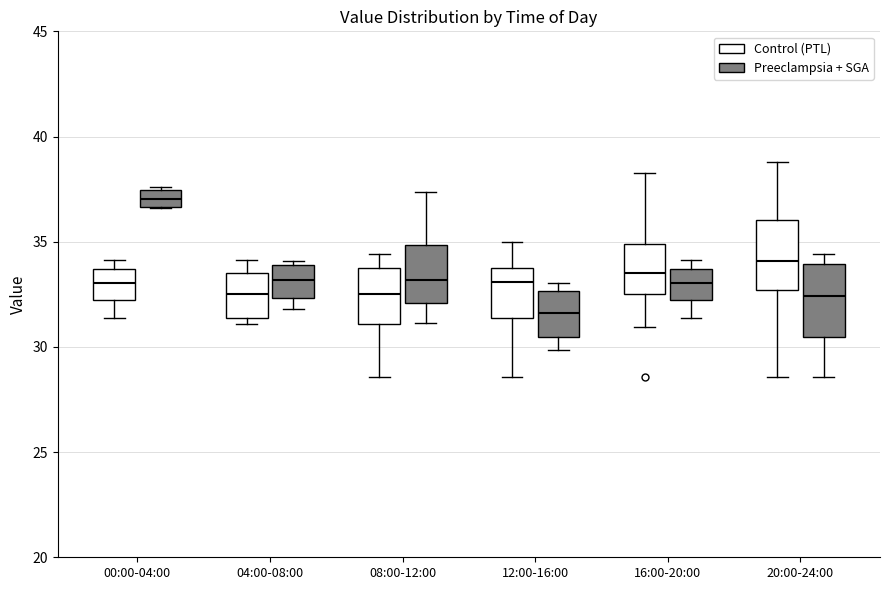

Reading left to right, transcribe this box plot: for each box, give where its median line is, the range the box spans, and where its two whiskers end, as read against the y-axis. The values are not printed on the chart, so give them approximately, as read against the axis.

00:00-04:00 (Control (PTL)): median 33.0, box 32.0 to 33.5, whiskers 31.5 to 34.0
00:00-04:00 (Preeclampsia + SGA): median 37.0, box 36.5 to 37.5, whiskers 36.5 to 37.5
04:00-08:00 (Control (PTL)): median 32.5, box 31.5 to 33.5, whiskers 31.0 to 34.0
04:00-08:00 (Preeclampsia + SGA): median 33.0, box 32.5 to 34.0, whiskers 32.0 to 34.0 (just above the box's upper edge)
08:00-12:00 (Control (PTL)): median 32.5, box 31.0 to 34.0, whiskers 28.5 to 34.5
08:00-12:00 (Preeclampsia + SGA): median 33.0, box 32.0 to 35.0, whiskers 31.0 to 37.5
12:00-16:00 (Control (PTL)): median 33.0, box 31.5 to 34.0, whiskers 28.5 to 35.0
12:00-16:00 (Preeclampsia + SGA): median 31.5, box 30.5 to 32.5, whiskers 30.0 to 33.0
16:00-20:00 (Control (PTL)): median 33.5, box 32.5 to 35.0, whiskers 31.0 to 38.5
16:00-20:00 (Preeclampsia + SGA): median 33.0, box 32.0 to 33.5, whiskers 31.5 to 34.0
20:00-24:00 (Control (PTL)): median 34.0, box 32.5 to 36.0, whiskers 28.5 to 39.0
20:00-24:00 (Preeclampsia + SGA): median 32.5, box 30.5 to 34.0, whiskers 28.5 to 34.5